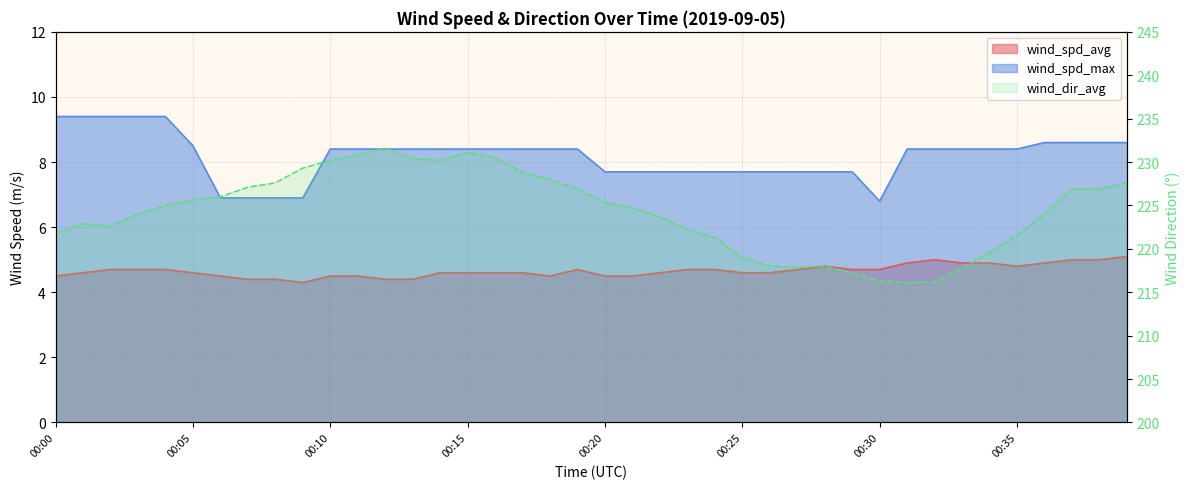

What is the spread (max minus min) of values at 00:13?

226.0